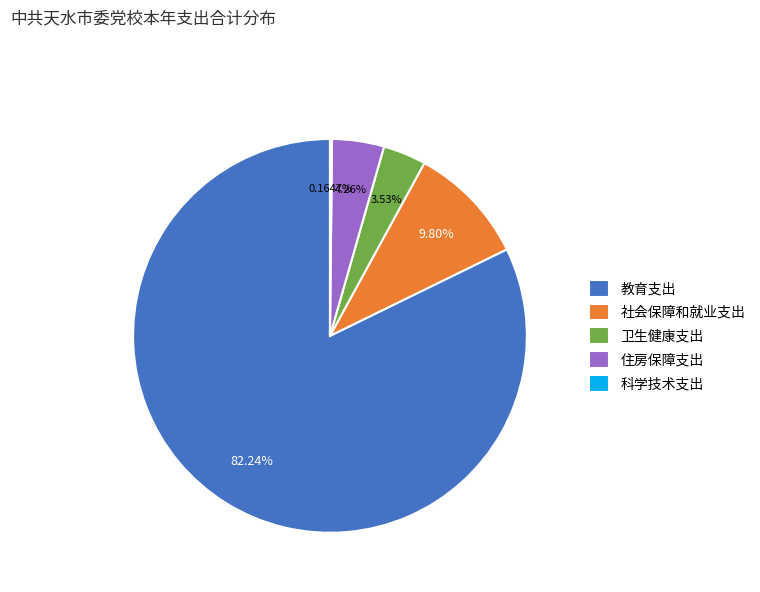

Combined, do 社会保障和就业支出 and 住房保障支出 account for over 50%?

No